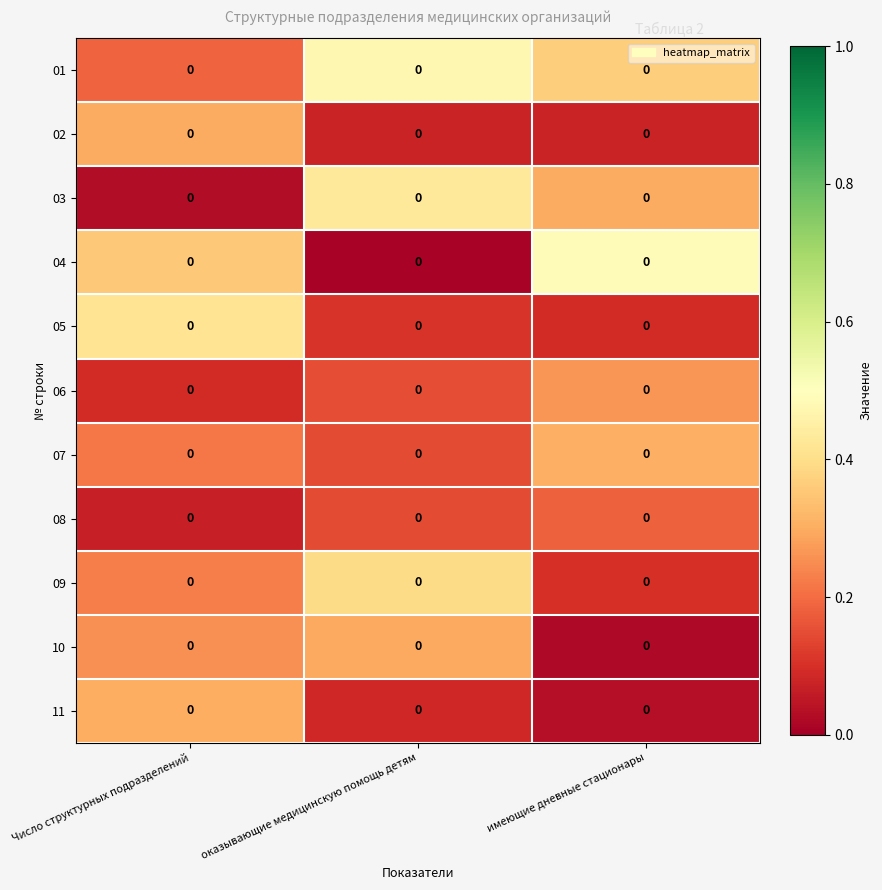

List the labels in order of 08 value, smallest first.

Число структурных подразделений, оказывающие медицинскую помощь детям, имеющие дневные стационары